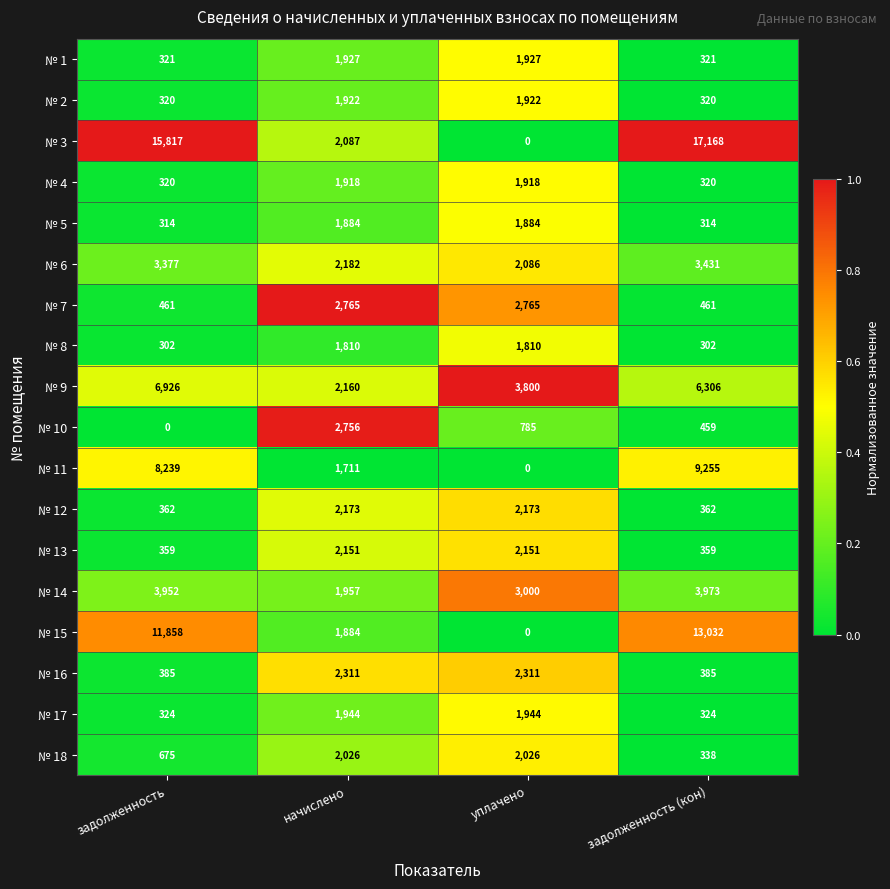

How many series are shown in this chart?

18